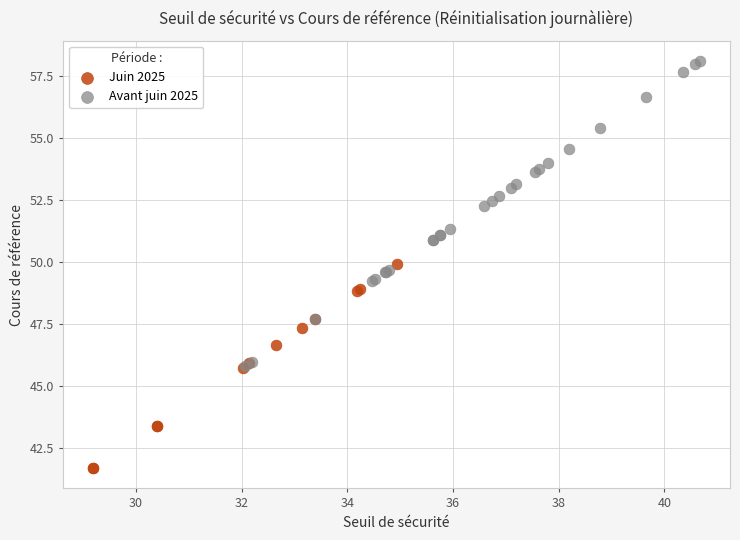

Which series contains the lowest Y value?

Juin 2025